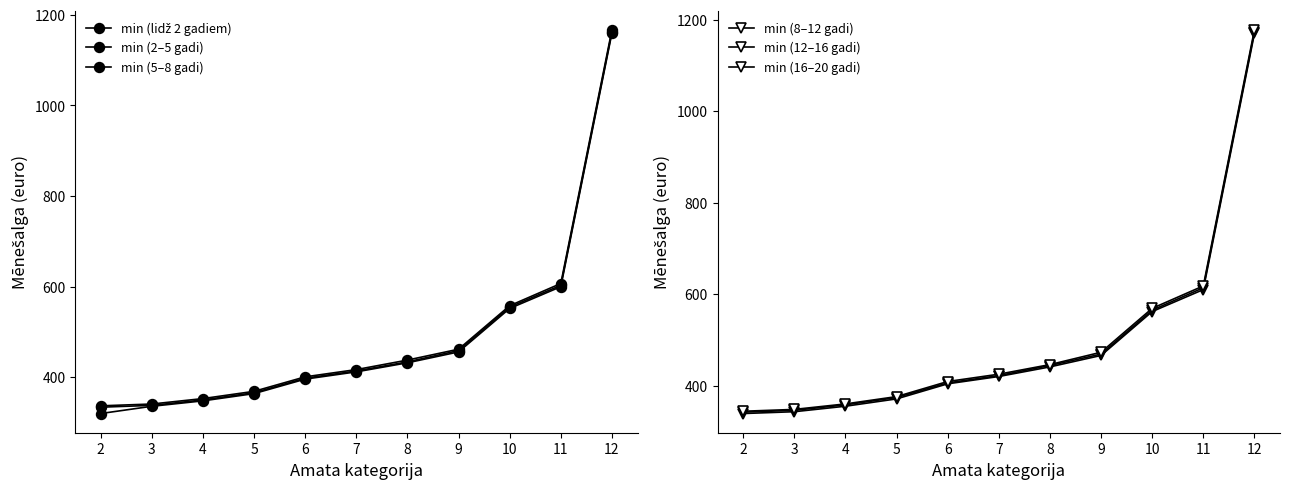

True or false: min (8–12 gadi) and min (2–5 gadi) cross at least once.

False